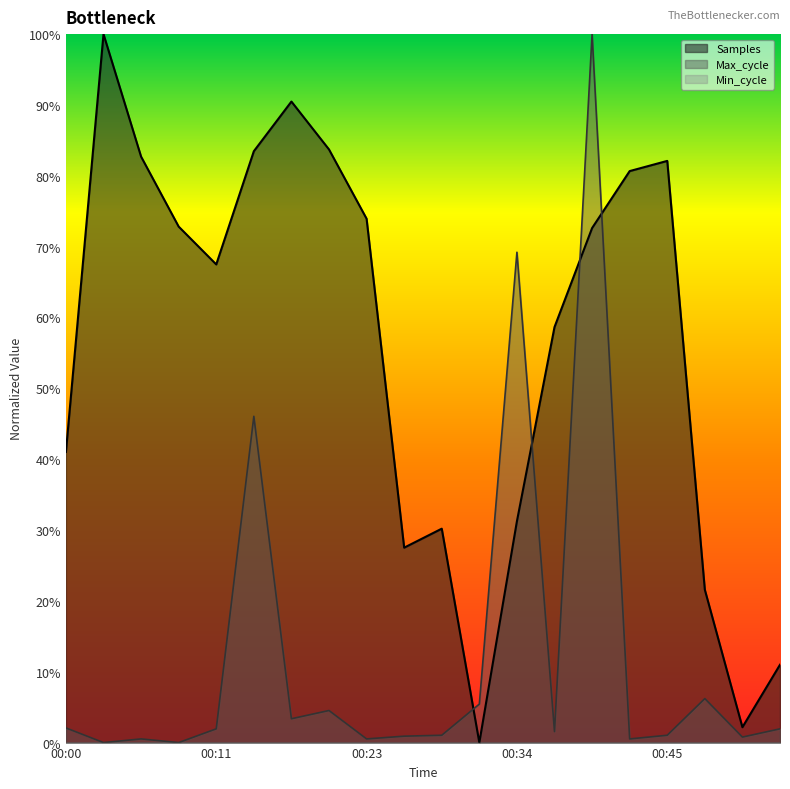

What is the sum of the Samples values at 00:34 and 00:45?

1.1